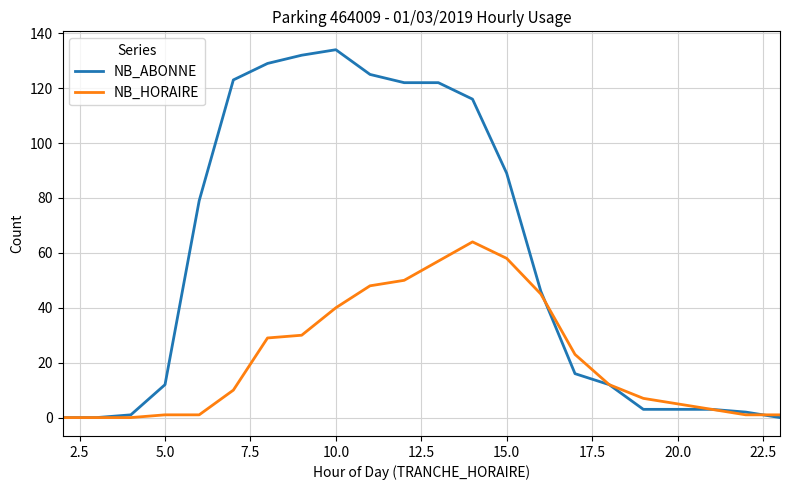

Rank the series by their average value, from highest to lowest.

NB_ABONNE, NB_HORAIRE